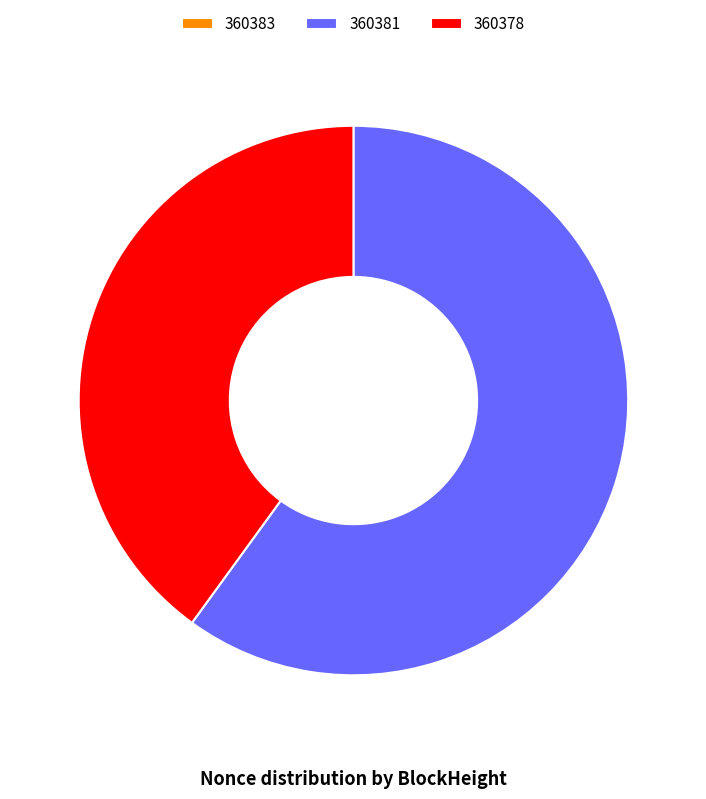

Is it true that 360381 is 52% of the pie?

False